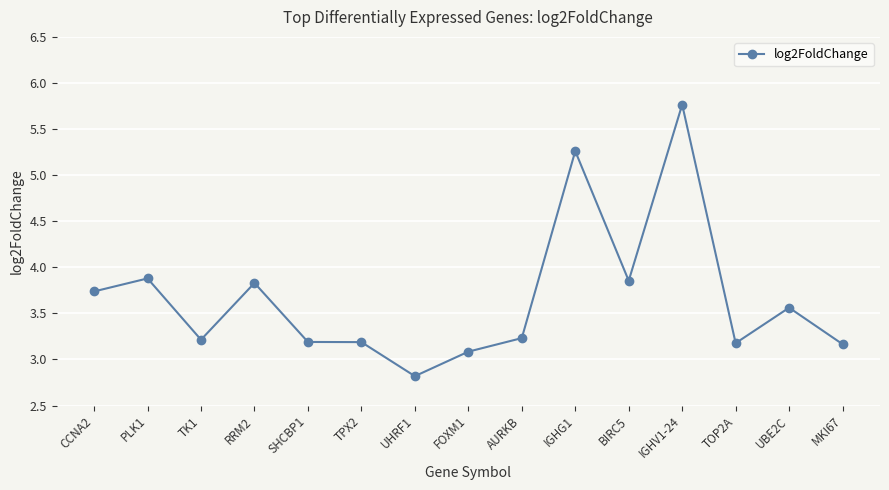

True or false: the data has more than 1 interior local peaks.

True